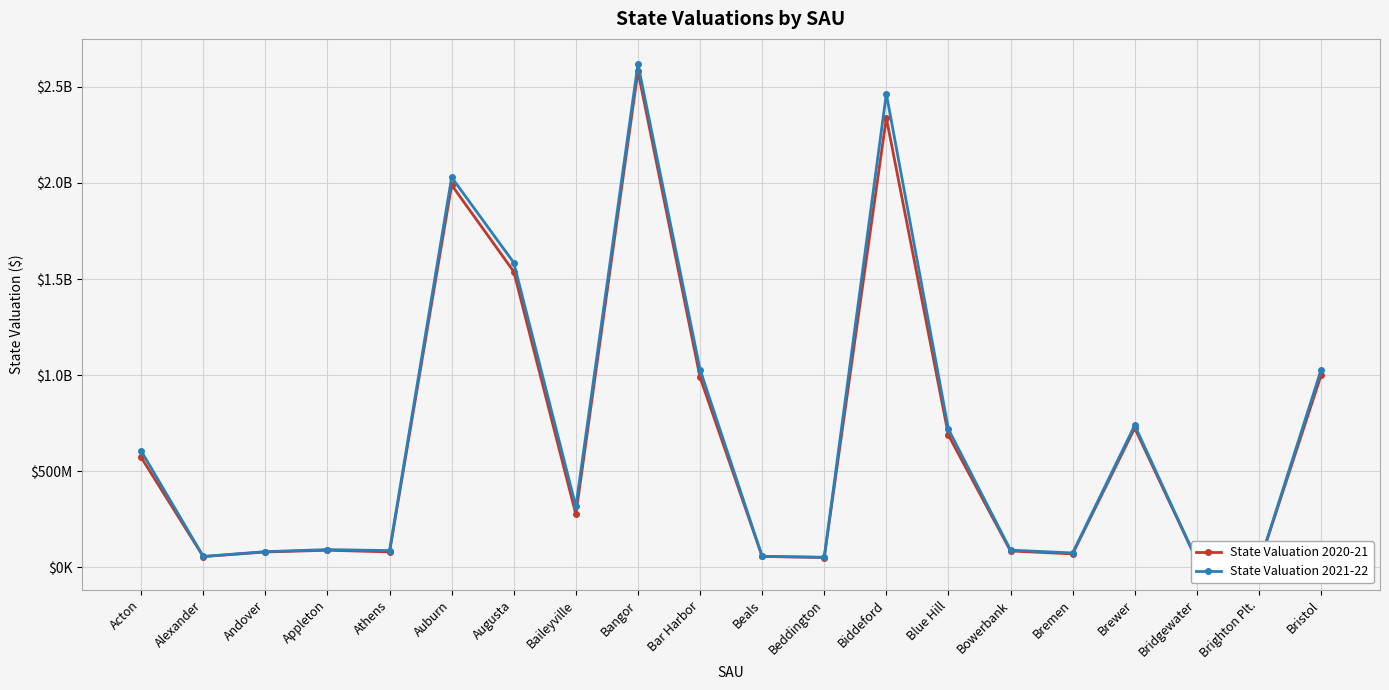

Reading left to right, extract all data points from this chart.

State Valuation 2020-21: Acton=571583333	Alexander=55283333	Andover=79116667	Appleton=88158310	Athens=79550000	Auburn=1989283333	Augusta=1538750000	Baileyville=275416667	Bangor=2581883333	Bar Harbor=988756418	Beals=55947598	Beddington=50400000	Biddeford=2338933333	Blue Hill=686966667	Bowerbank=84316667	Bremen=69270817	Brewer=724200000	Bridgewater=35950000	Brighton Plt.=12966667	Bristol=998000000
State Valuation 2021-22: Acton=605100000	Alexander=55783333	Andover=80833333	Appleton=91467985	Athens=86433333	Auburn=2029283333	Augusta=1585316667	Baileyville=315916667	Bangor=2619633333	Bar Harbor=1028895778	Beals=56360043	Beddington=51750000	Biddeford=2464266667	Blue Hill=718100000	Bowerbank=88816667	Bremen=74041610	Brewer=738683333	Bridgewater=36533333	Brighton Plt.=13350000	Bristol=1026233333